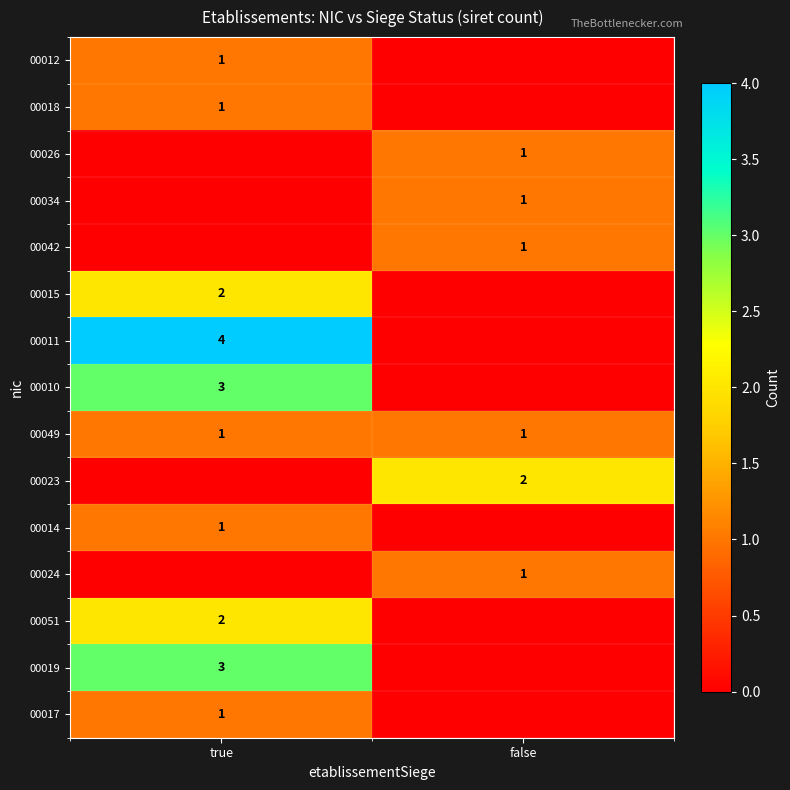

What is the spread (max minus min) of values at false?

2